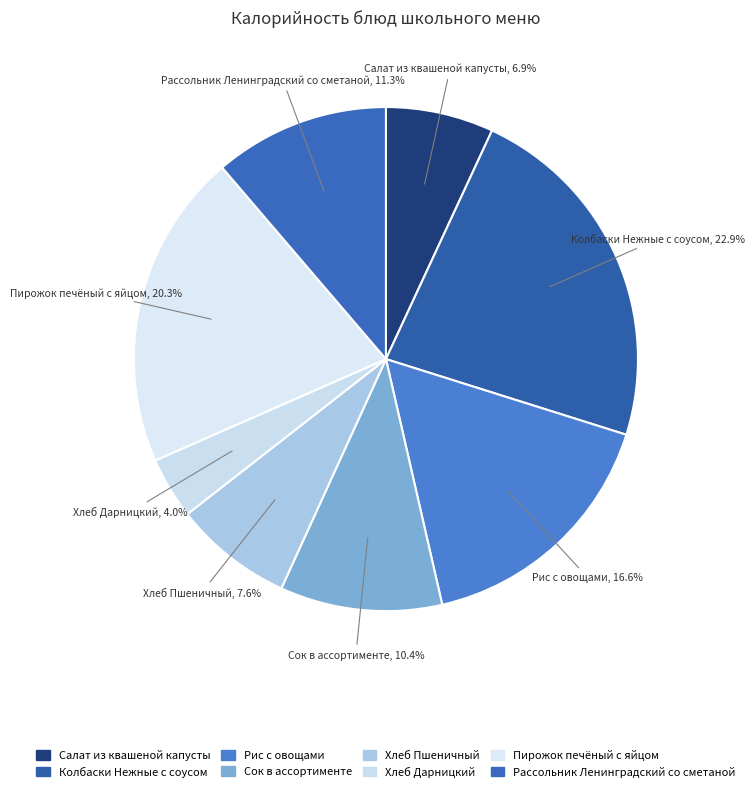

Which has a higher value, Сок в ассортименте or Рассольник Ленинградский со сметаной?

Рассольник Ленинградский со сметаной